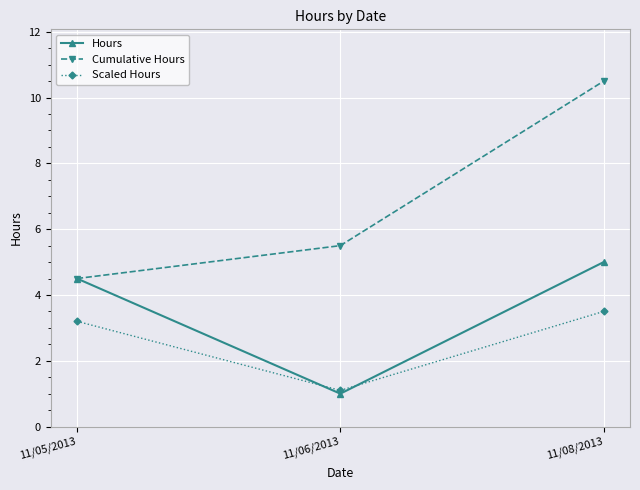

What is the minimum value for Scaled Hours?

1.1